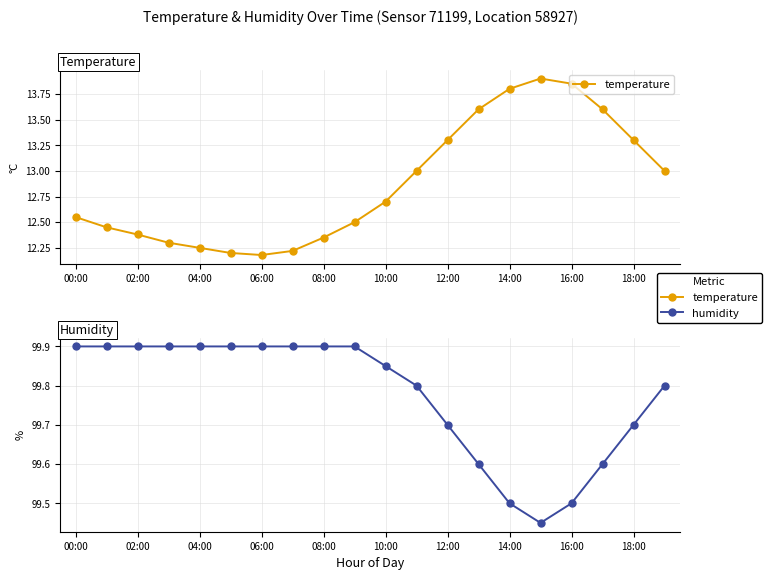

At which category is the sum across all series the highest?

15